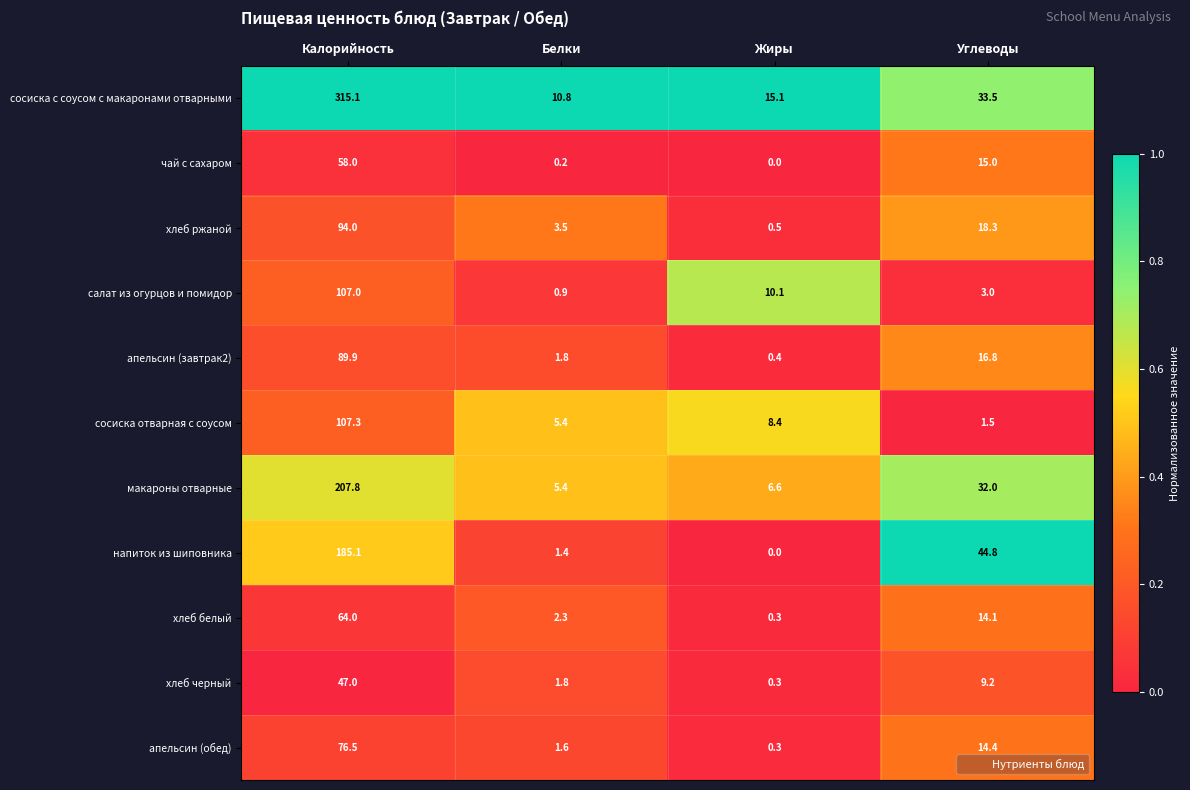

Rank the series at Углеводы from lowest to highest value.

сосиска отварная с соусом, салат из огурцов и помидор, хлеб черный, хлеб белый, апельсин (обед), чай с сахаром, апельсин (завтрак2), хлеб ржаной, макароны отварные, сосиска с соусом с макаронами отварными, напиток из шиповника